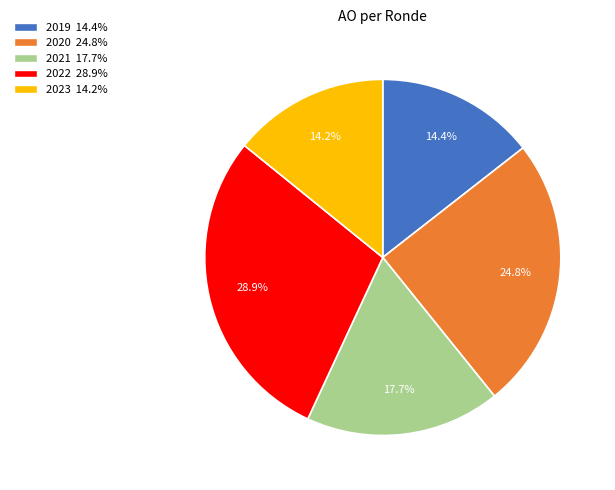

Is there any slice that represents more than half of the pie?

No